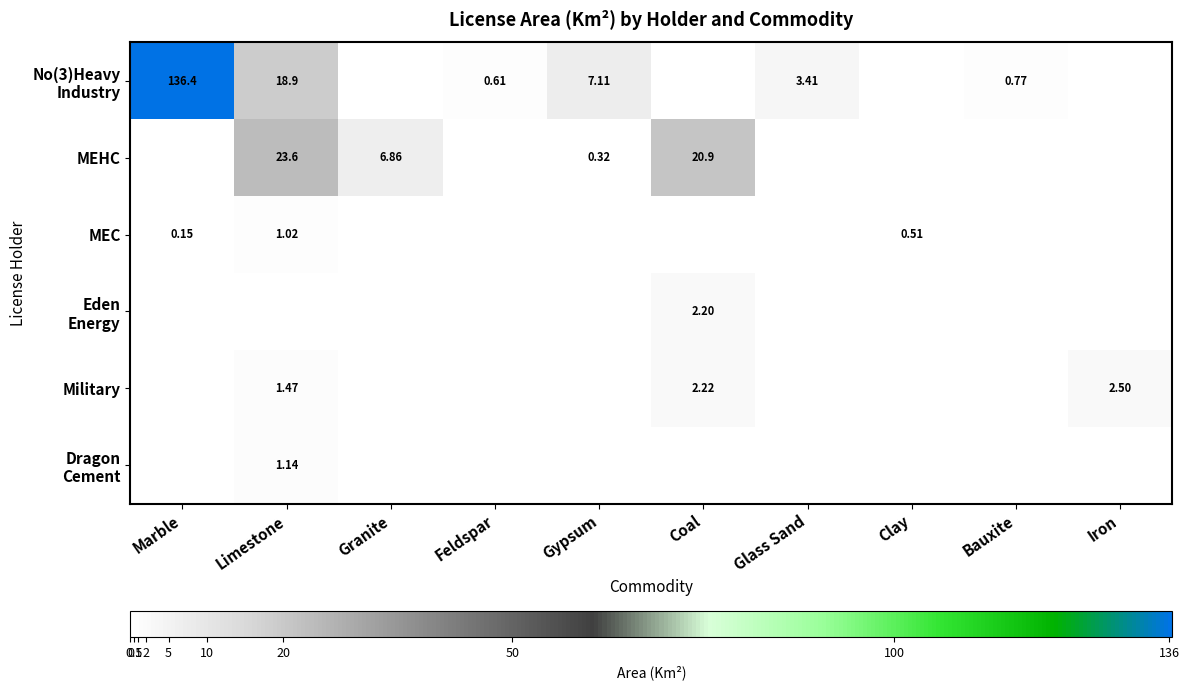

Between Glass Sand and Marble, which is larger?

Marble